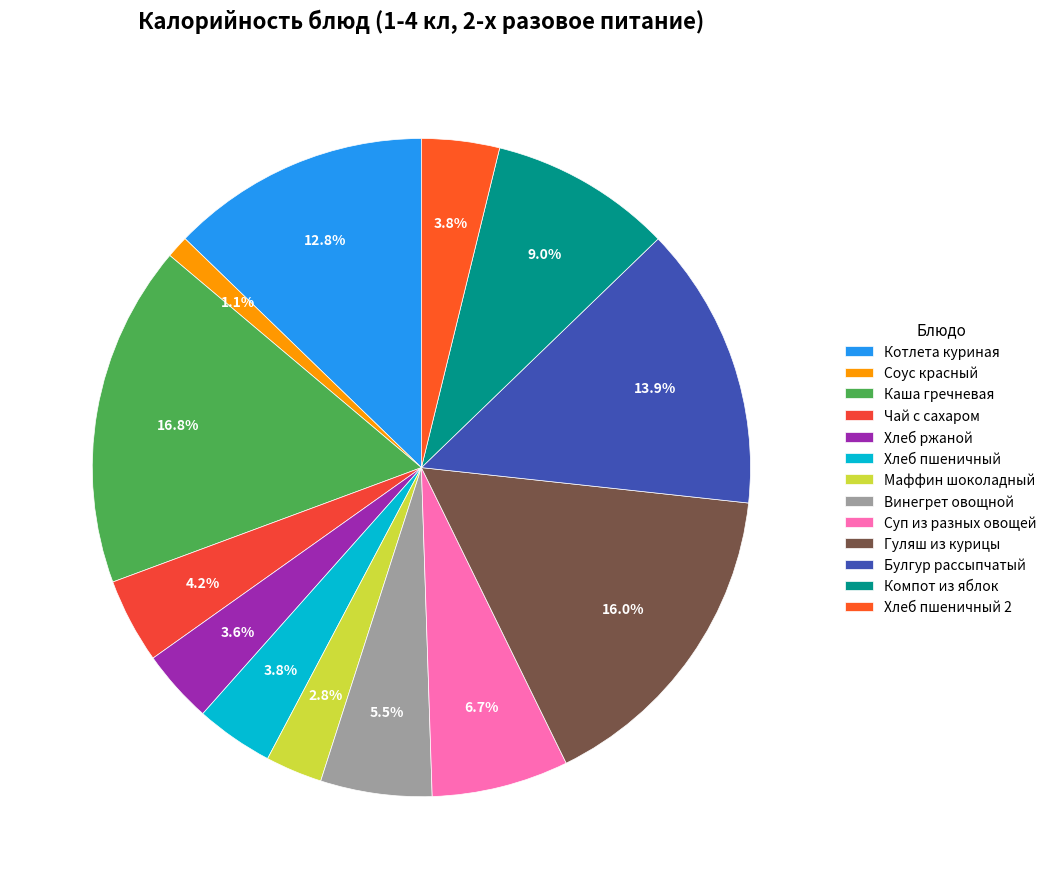

How many segments does this pie chart have?

13